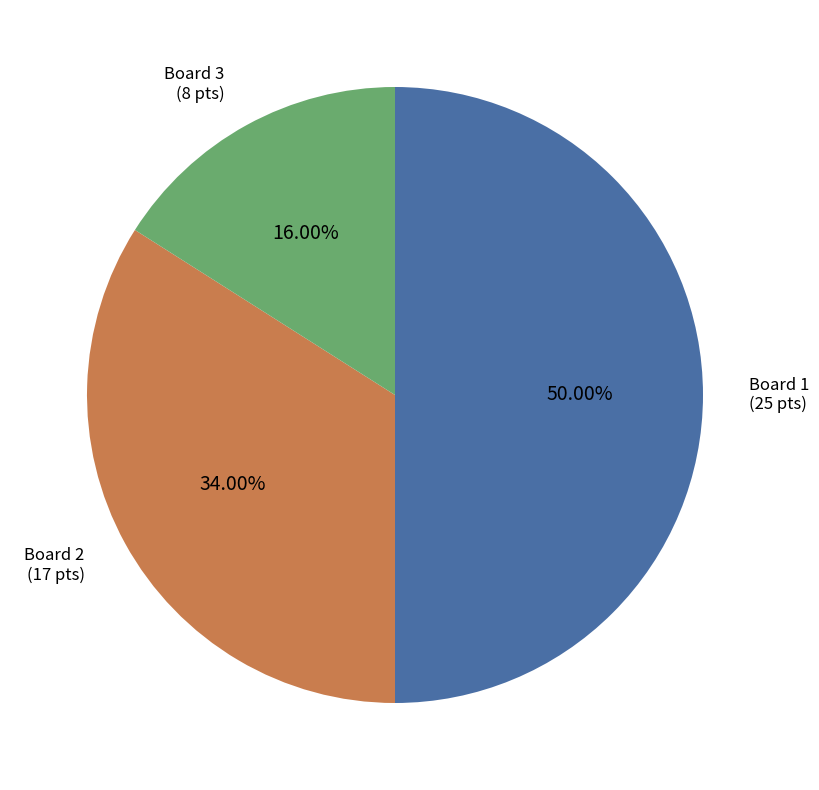

Count the number of slices in the pie.

3